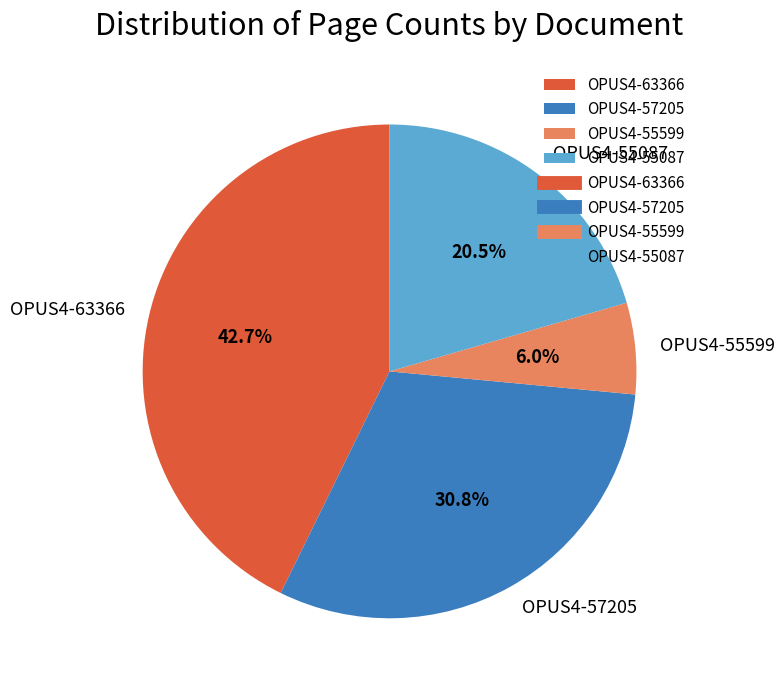

Does any single category account for the majority?

No